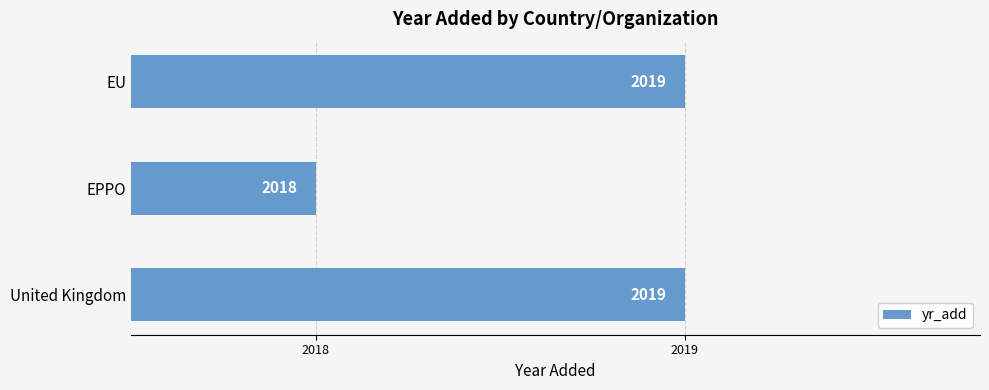

What value does the data have at EU?

2019